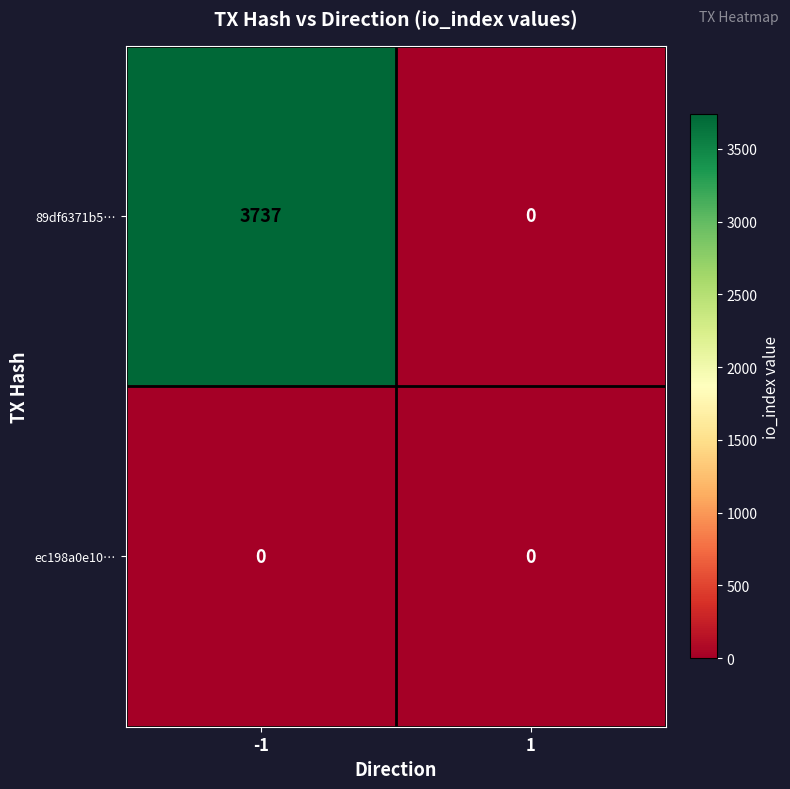

Rank the series by their average value, from highest to lowest.

89df6371b5…, ec198a0e10…